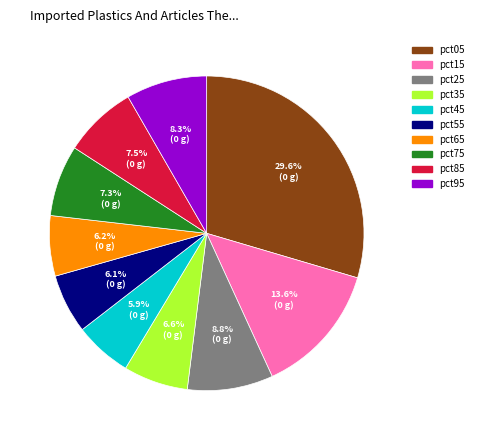

To the nearest percent, what portion does pct55 represent?

6%